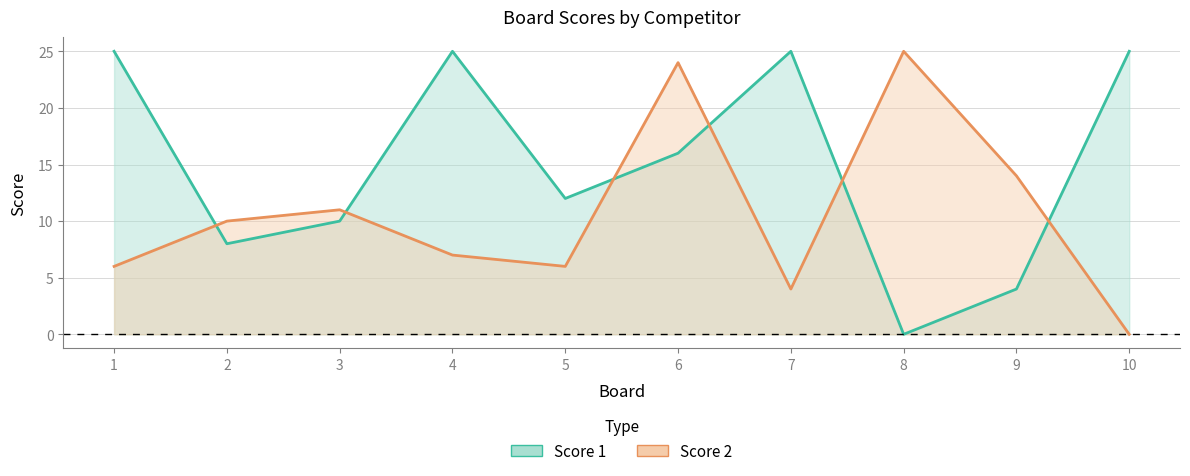

What is the maximum value for Score 1?

25